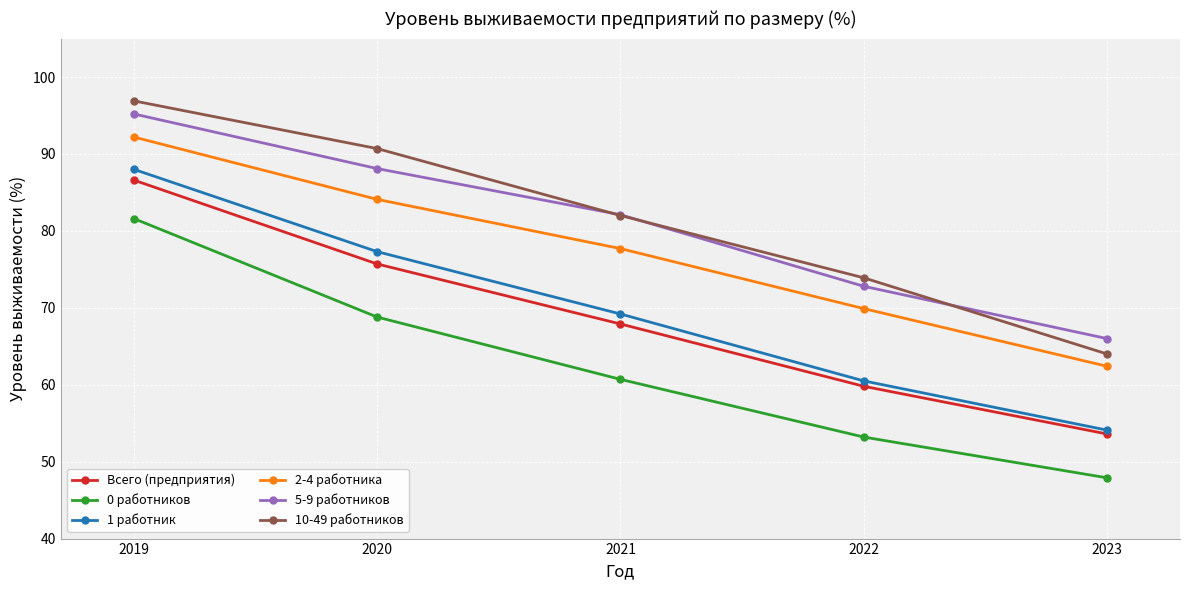

What is the minimum value for 10-49 работников?

64.0